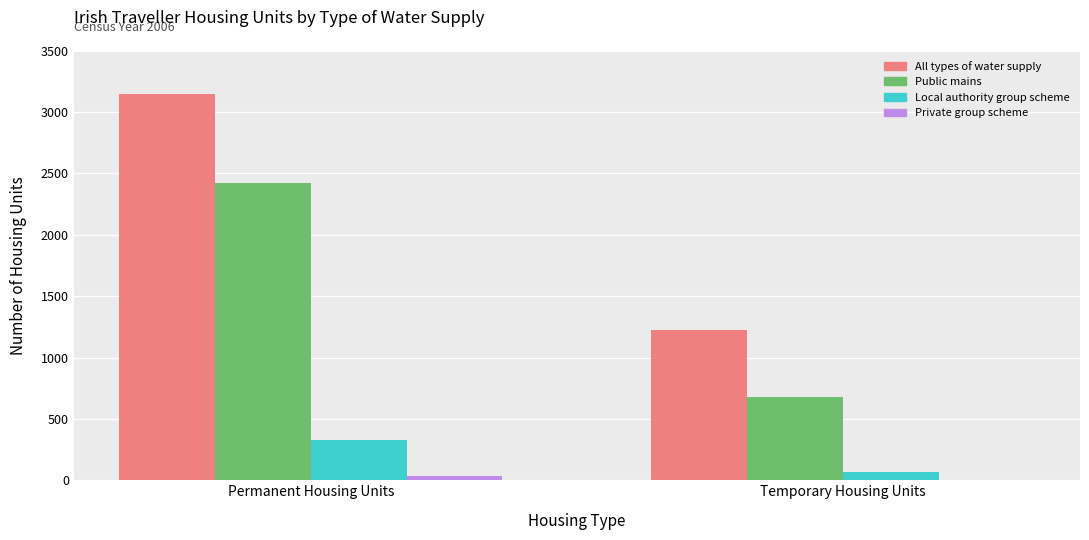

The value of All types of water supply at Permanent Housing Units is 3150. True or false?

True